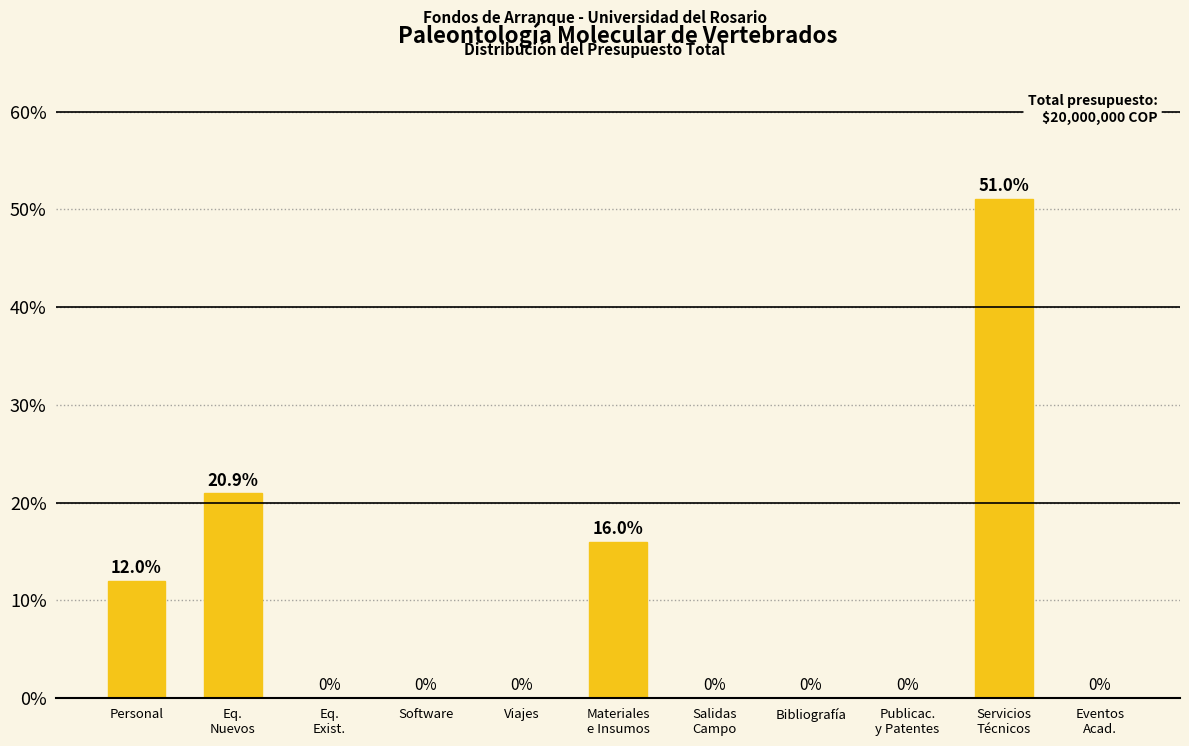

Does the chart contain any negative values?

No